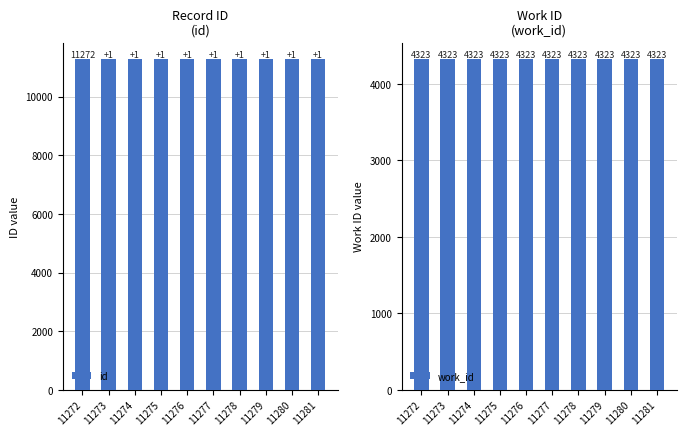

Which series has the largest total across all categories?

id